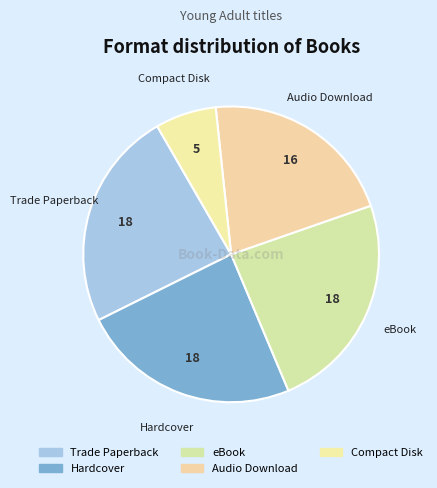

Is there any slice that represents more than half of the pie?

No